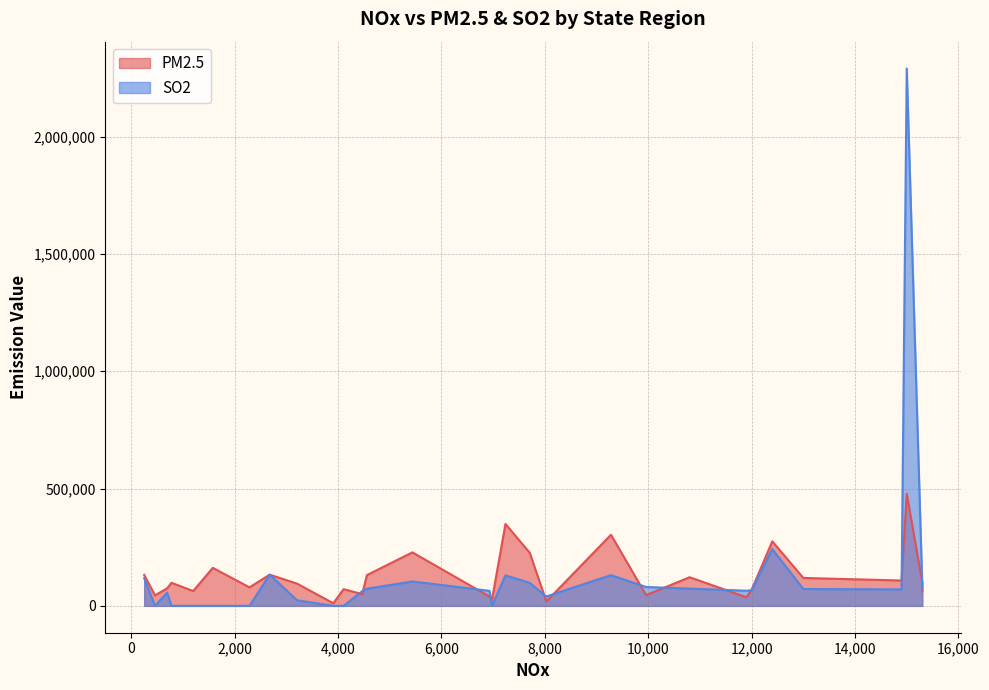

List the series in order of their peak value, lowest first.

PM2.5, SO2